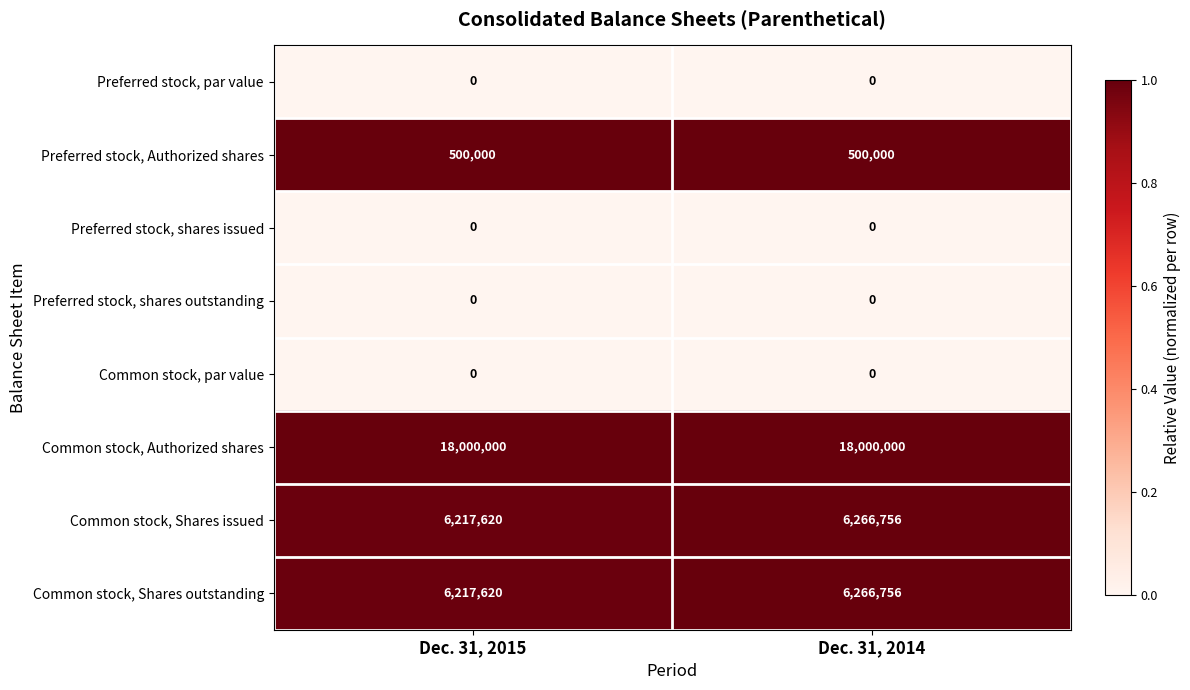

What is the total value across all series at Dec. 31, 2014?

31033512